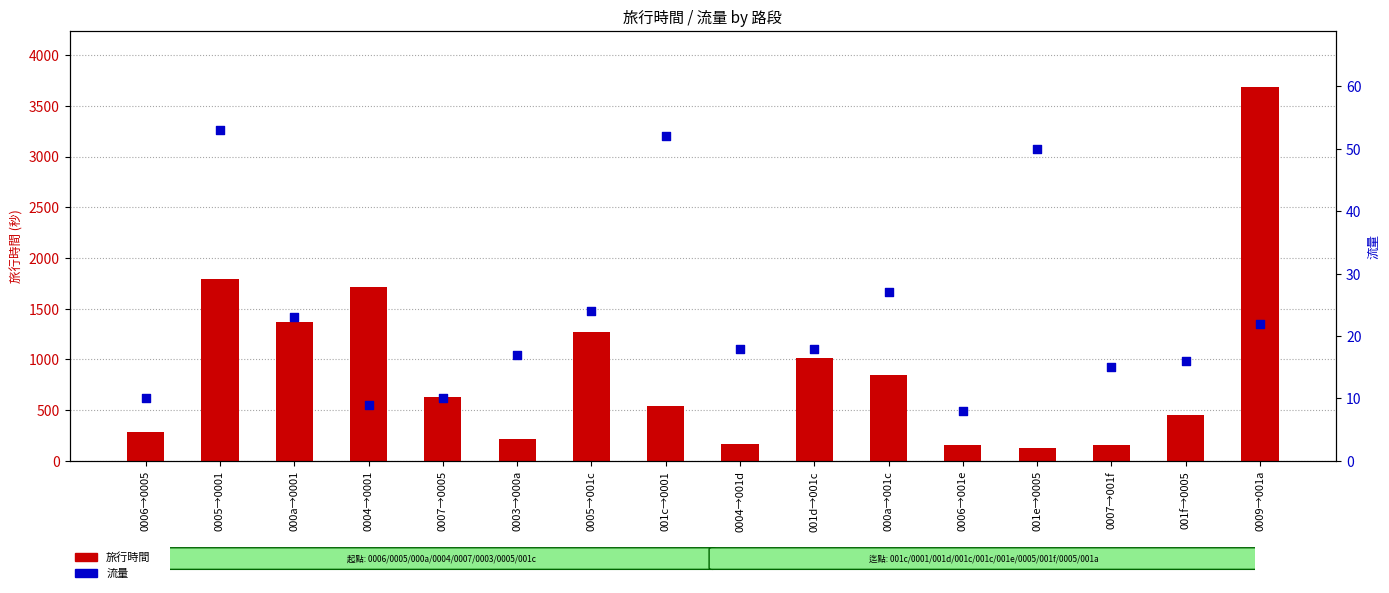

What is the total value across all series at 0006→0005?

292